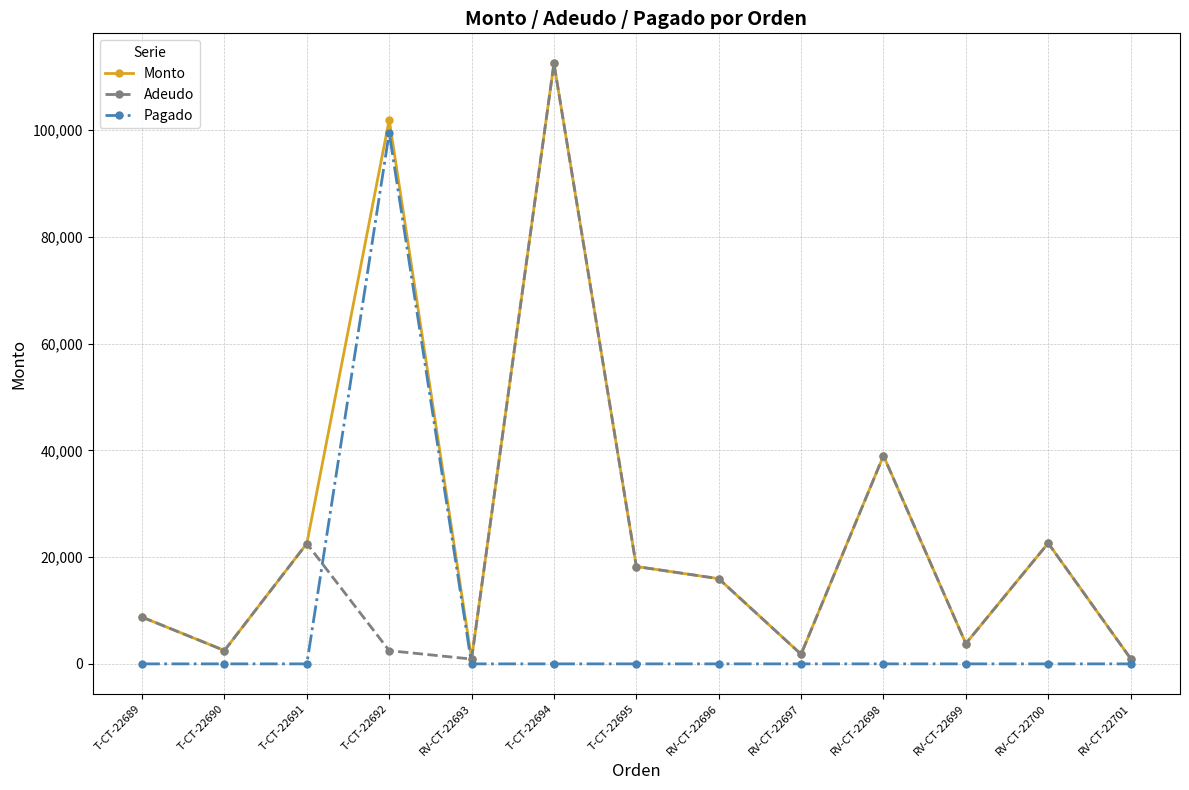

What is the value of the Monto point at the 5th from the left?

900